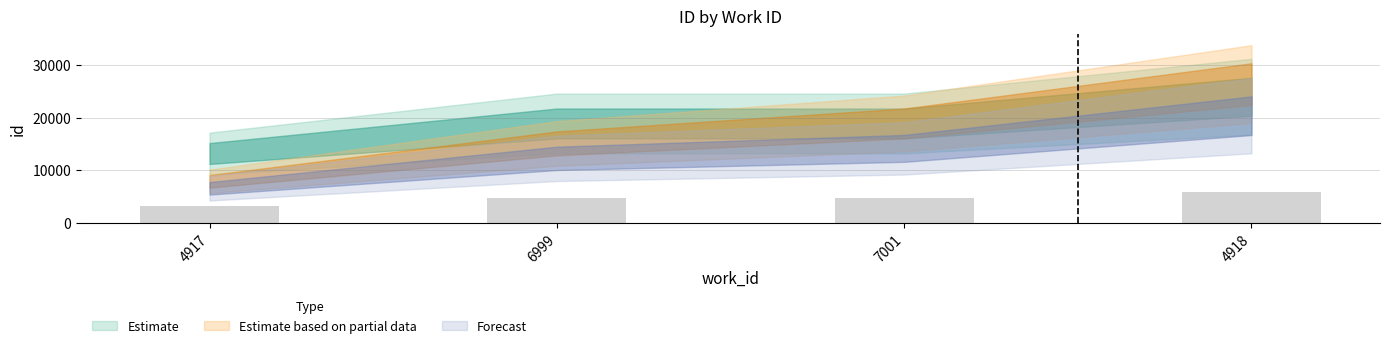

The chart shows a value of 4721.0 at 7001. True or false?

True